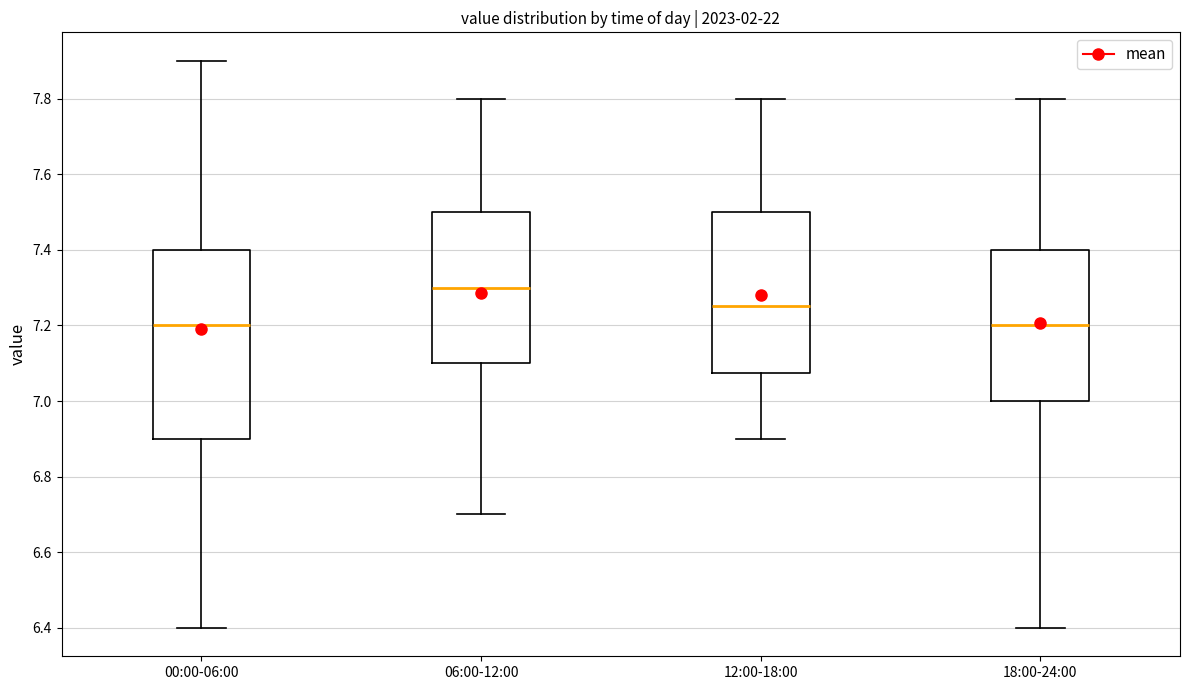

Reading left to right, transcribe this box plot: for each box, give where its median line is, the range the box spans, and where its two whiskers end, as read against the y-axis. The values are not printed on the chart, so give them approximately, as read against the axis.

00:00-06:00: median 7.20, box 6.90 to 7.40, whiskers 6.40 to 7.90
06:00-12:00: median 7.30, box 7.10 to 7.50, whiskers 6.70 to 7.80
12:00-18:00: median 7.26, box 7.08 to 7.50, whiskers 6.90 to 7.80
18:00-24:00: median 7.20, box 7.00 to 7.40, whiskers 6.40 to 7.80